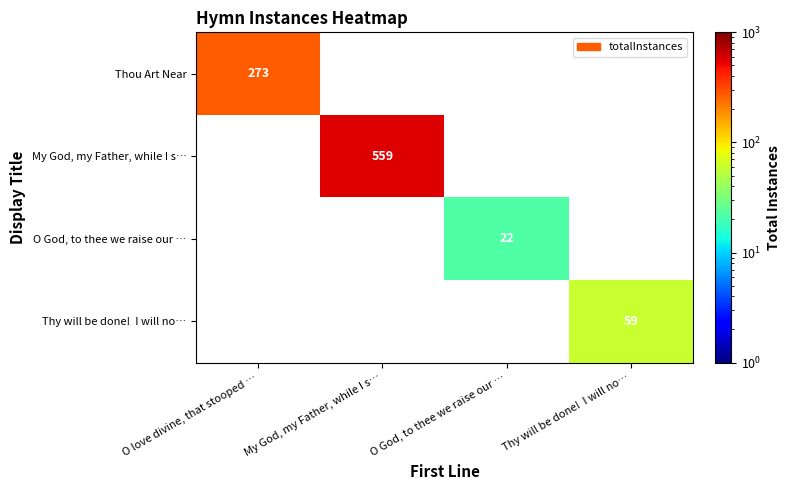

What is the maximum value shown in the chart?

559.0